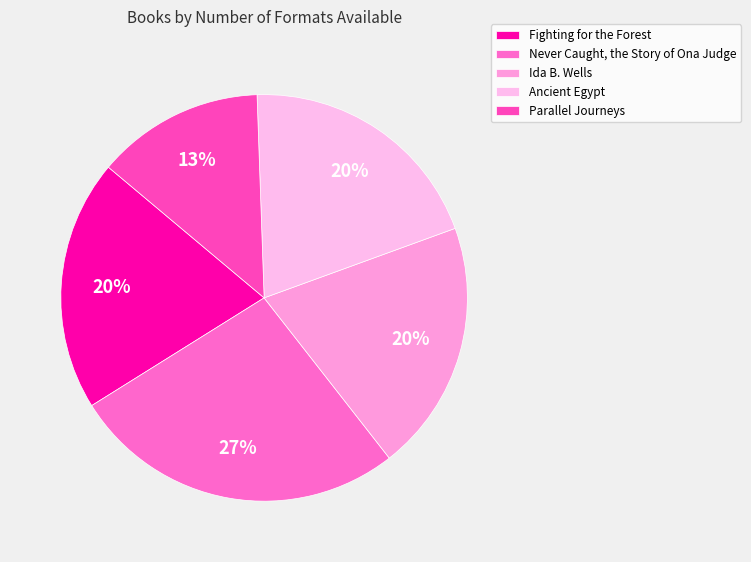

What is the smallest slice in the pie chart?

Parallel Journeys